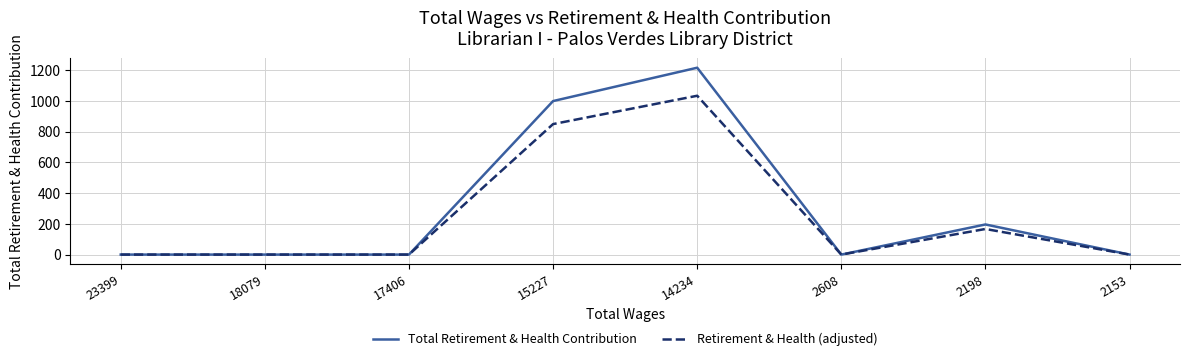

What is the sum of all Total Retirement & Health Contribution values?

2411.0